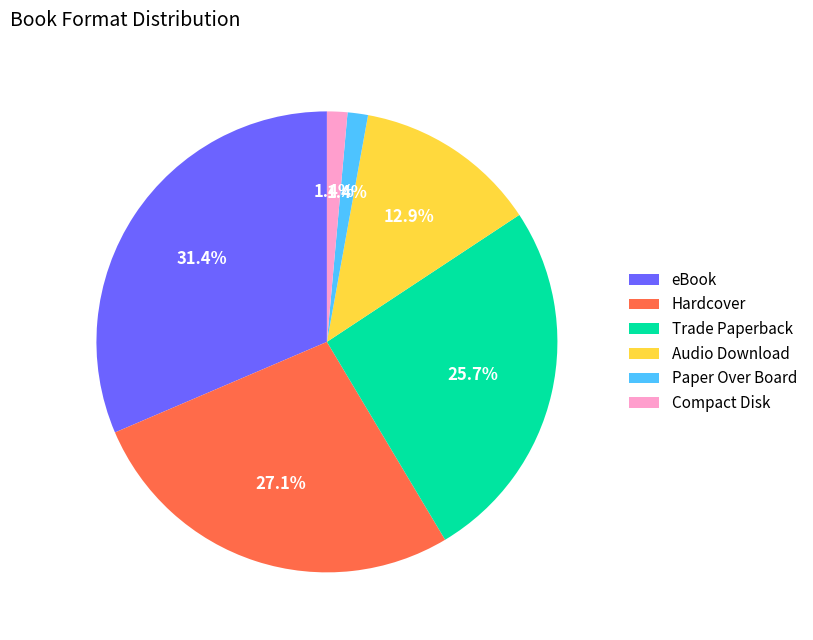

To the nearest percent, what is the average slice percentage?

17%